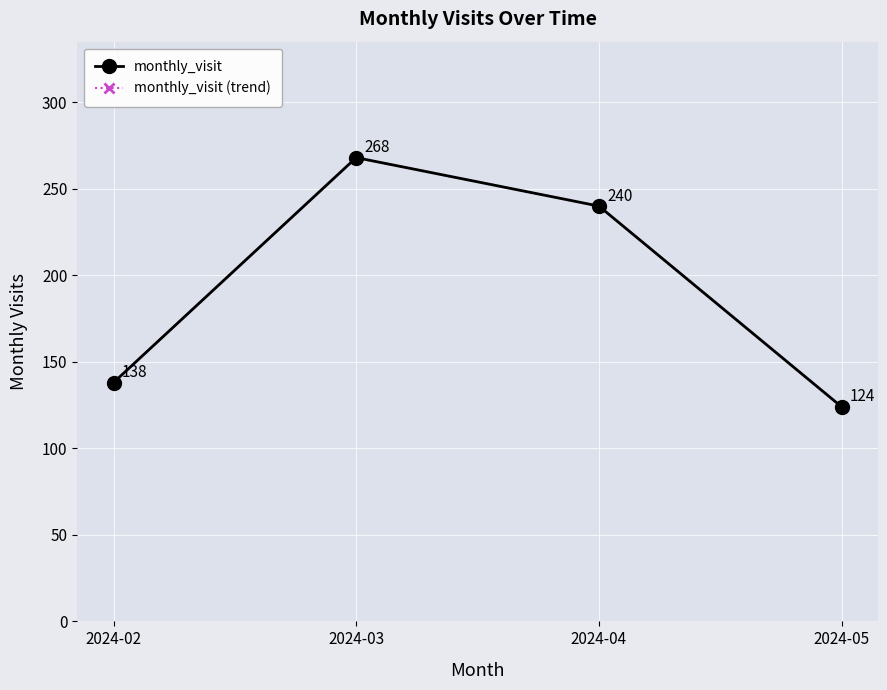

What is the sum of the monthly_visit (trend) values at 2024-03 and 2024-05?

392